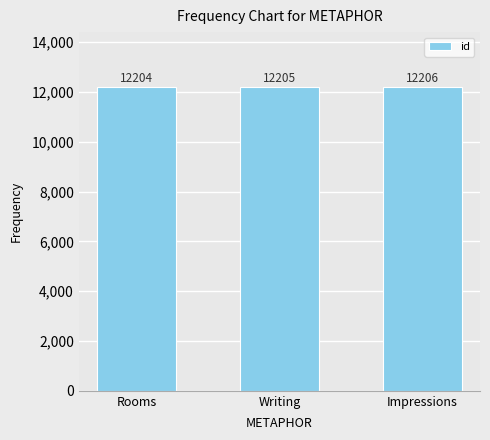

What is the average value?

12205